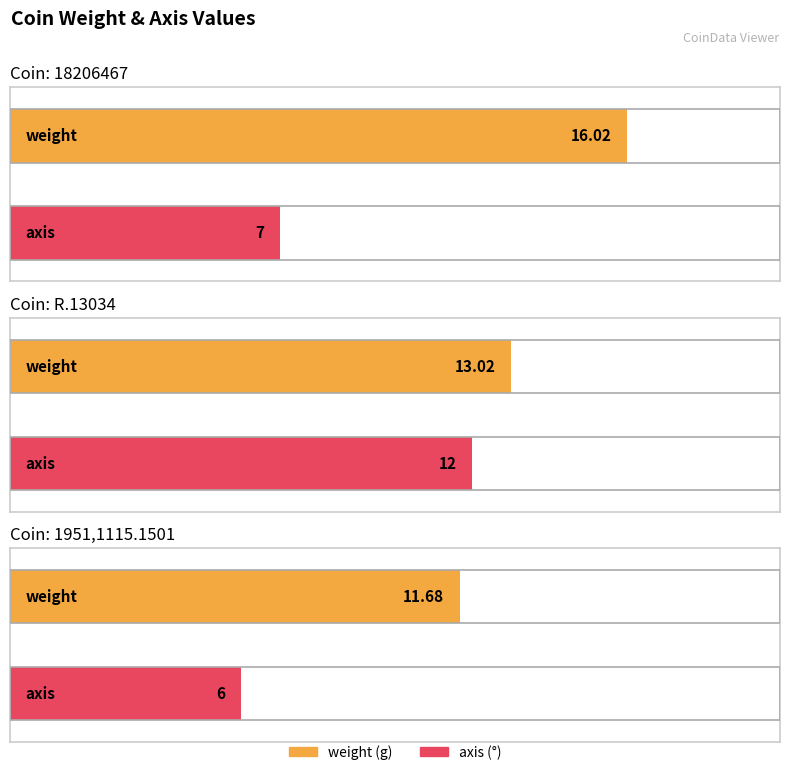

At 1951,1115.1501, list the series in order from largest to smallest.

weight, axis